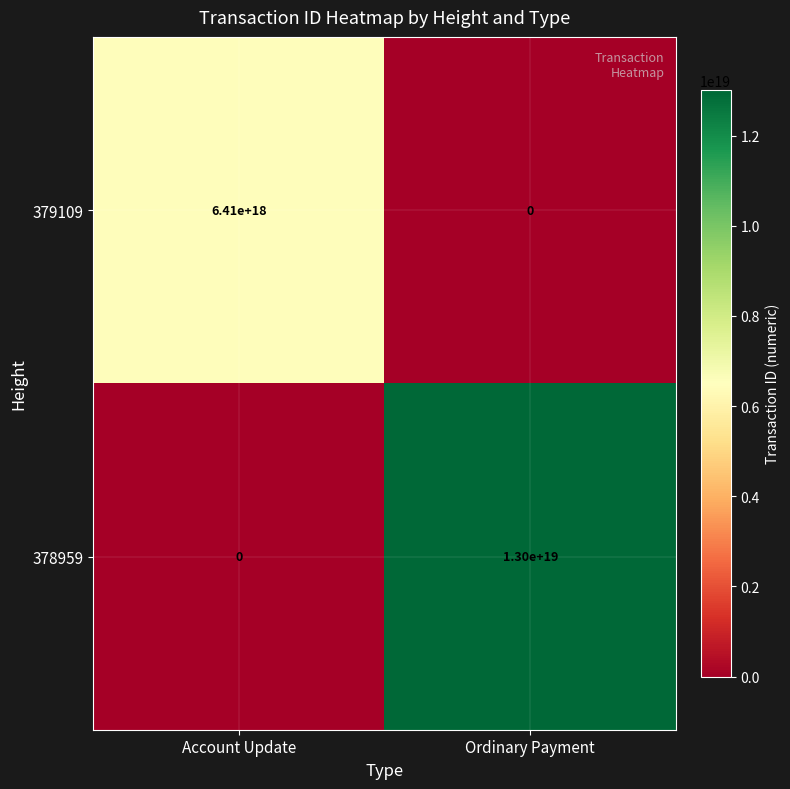

Which series has the largest total across all categories?

378959